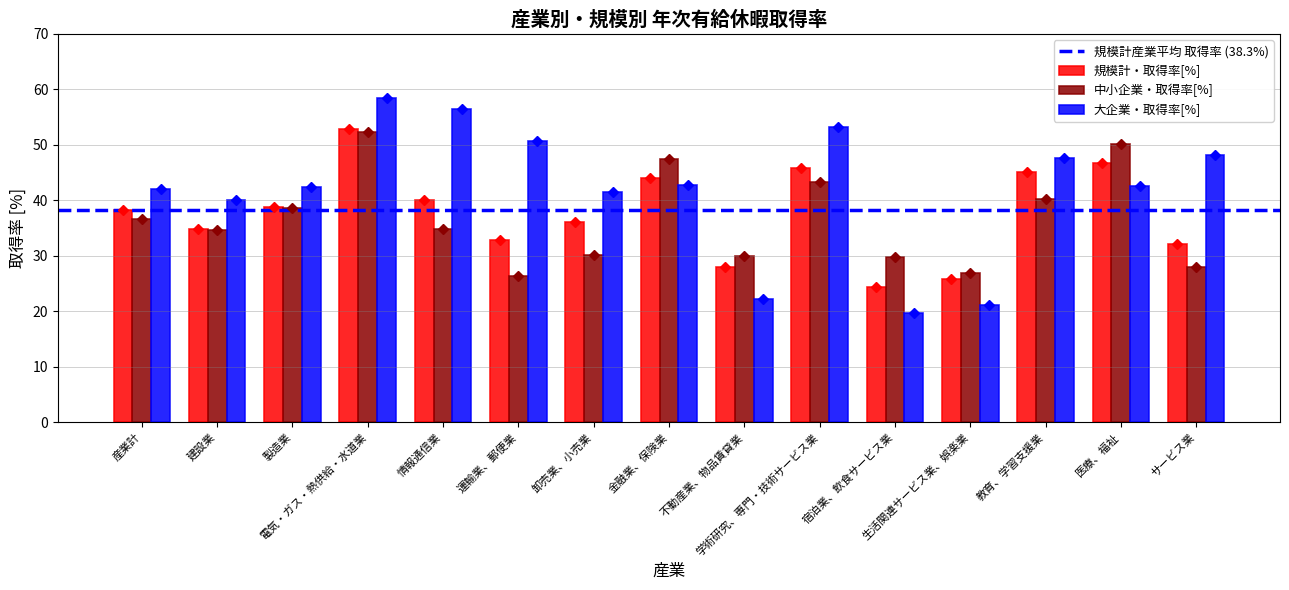

How many values in the 規模計・取得率[%] series exceed 38?

8